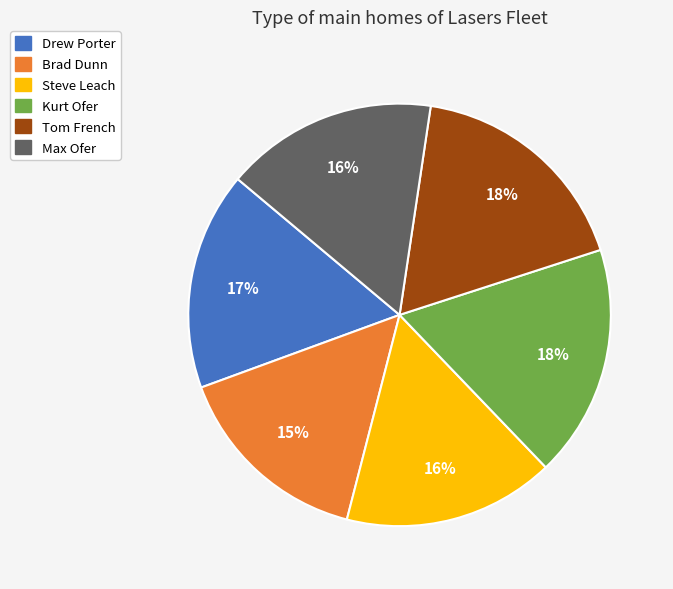

What is the smallest slice in the pie chart?

Brad Dunn